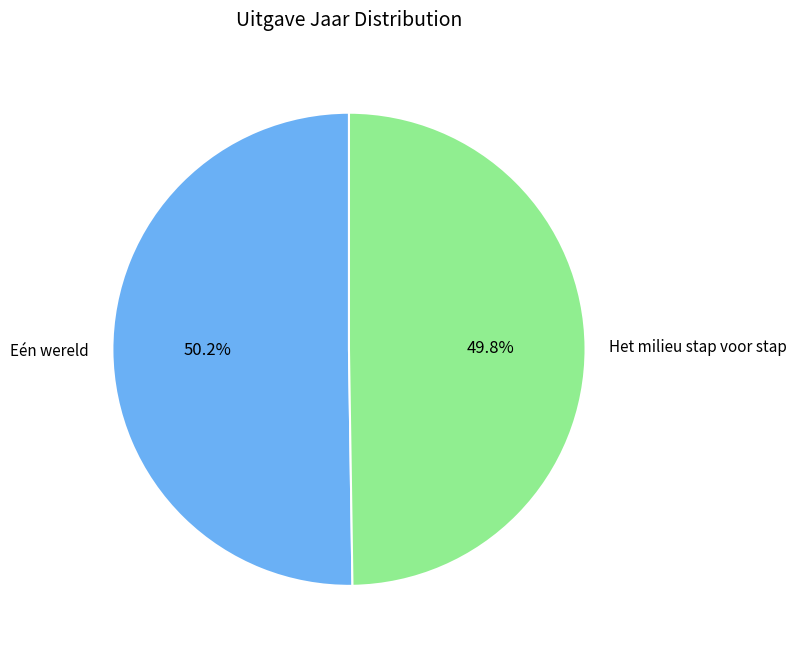

What portion of the pie excludes Eén wereld?

49.8%